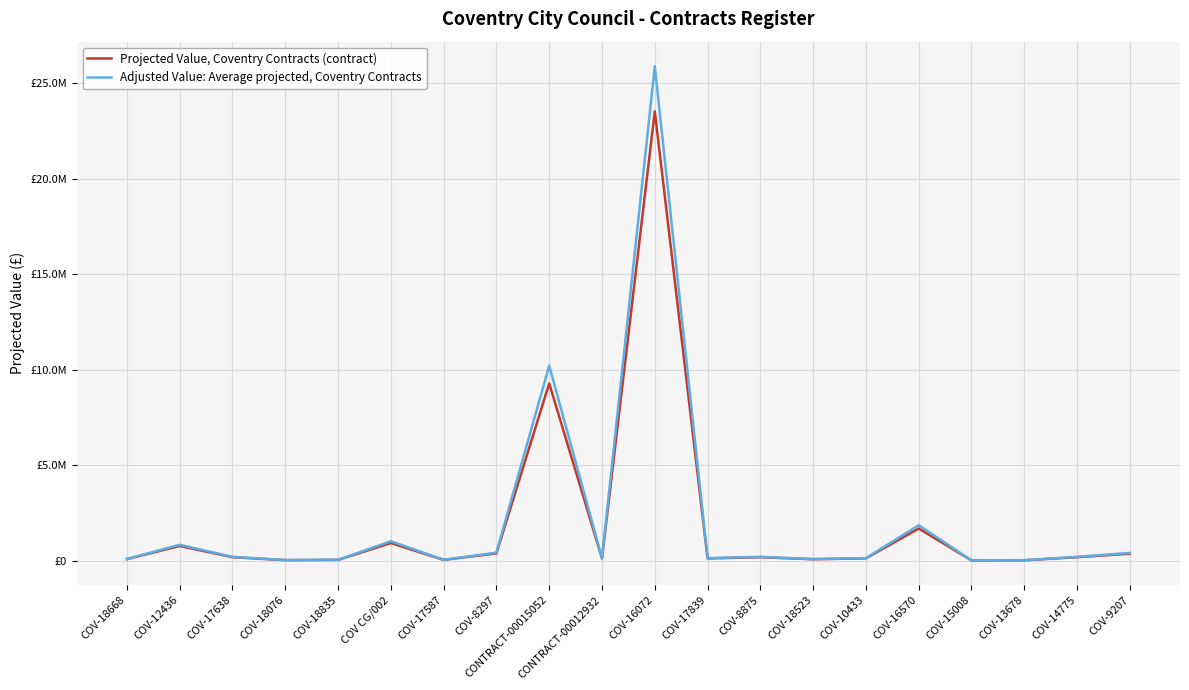

What are all the series names shown in the legend?

Projected Value, Coventry Contracts (contract), Adjusted Value: Average projected, Coventry Contracts